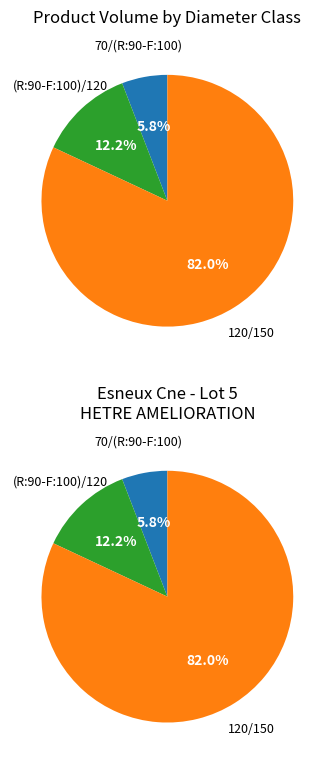

Rank the categories by value from highest to lowest.

120/150, (R:90-F:100)/120, 70/(R:90-F:100)